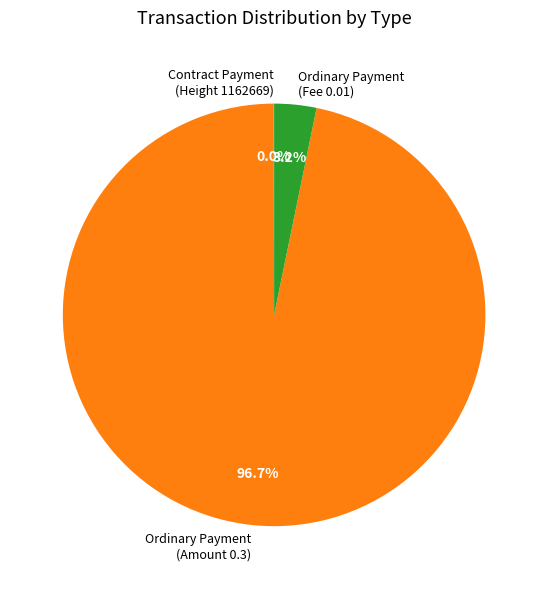

Which slice is the largest?

Ordinary Payment (Amount 0.3)